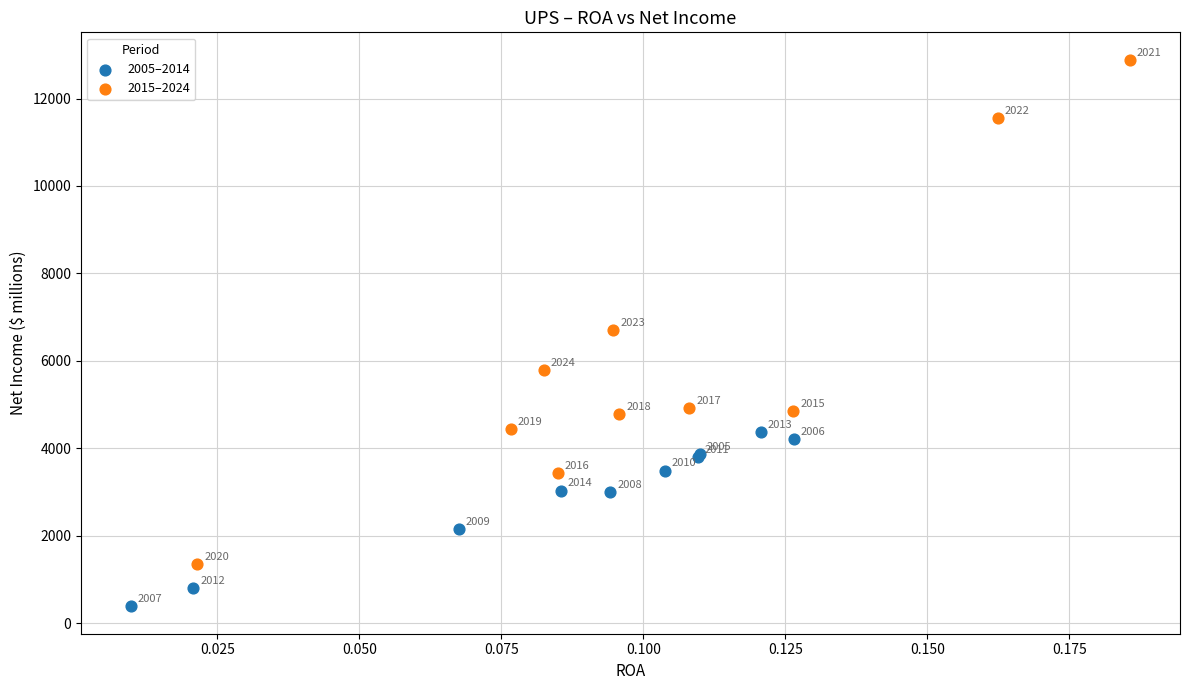

Which series contains the highest Y value?

2015–2024